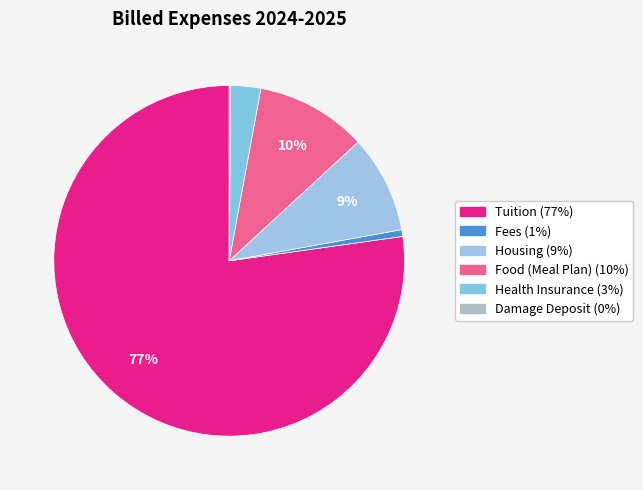

Which category accounts for the majority?

Tuition